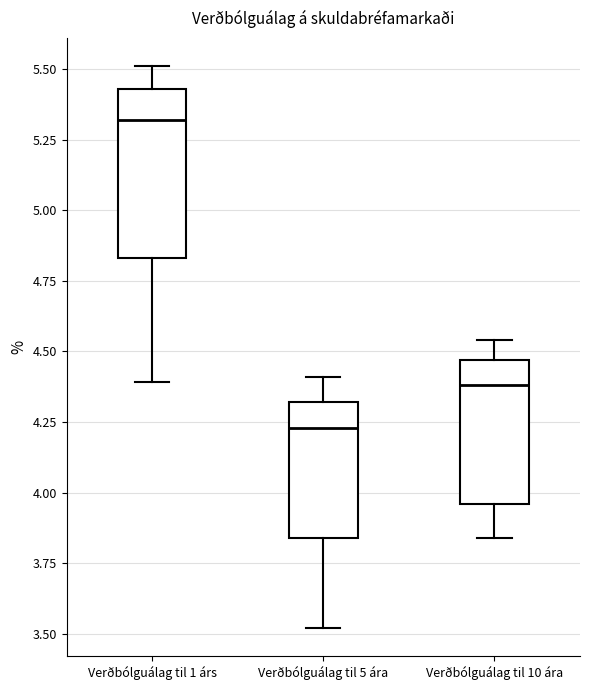

Which box is the tallest, from its lower edge to its upper edge?

Verðbólguálag til 1 árs